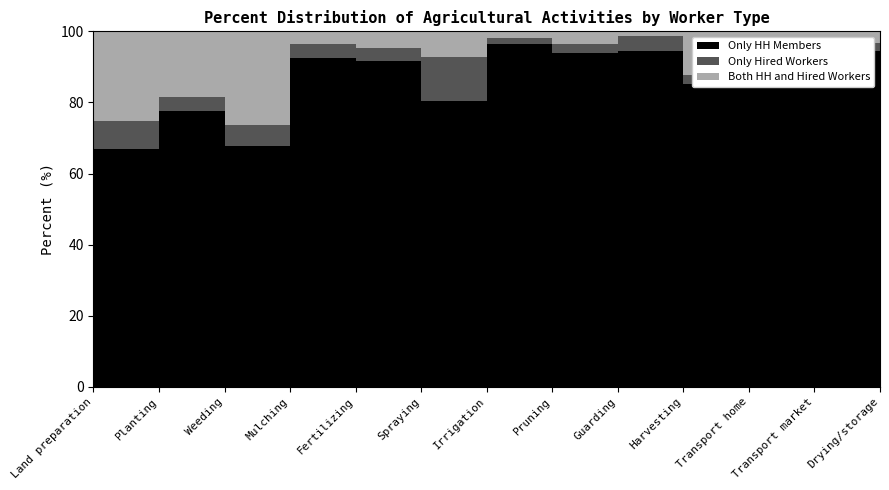

Where does the Only HH Members series first go above 91?

Mulching